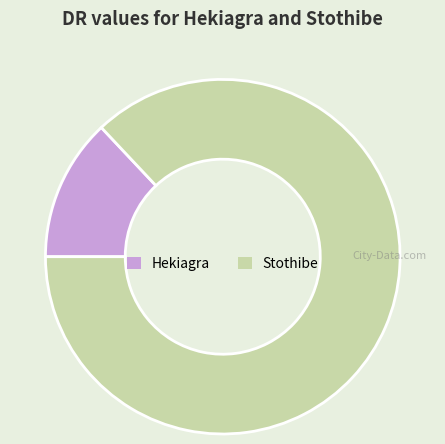

Is Hekiagra the majority of the pie?

No